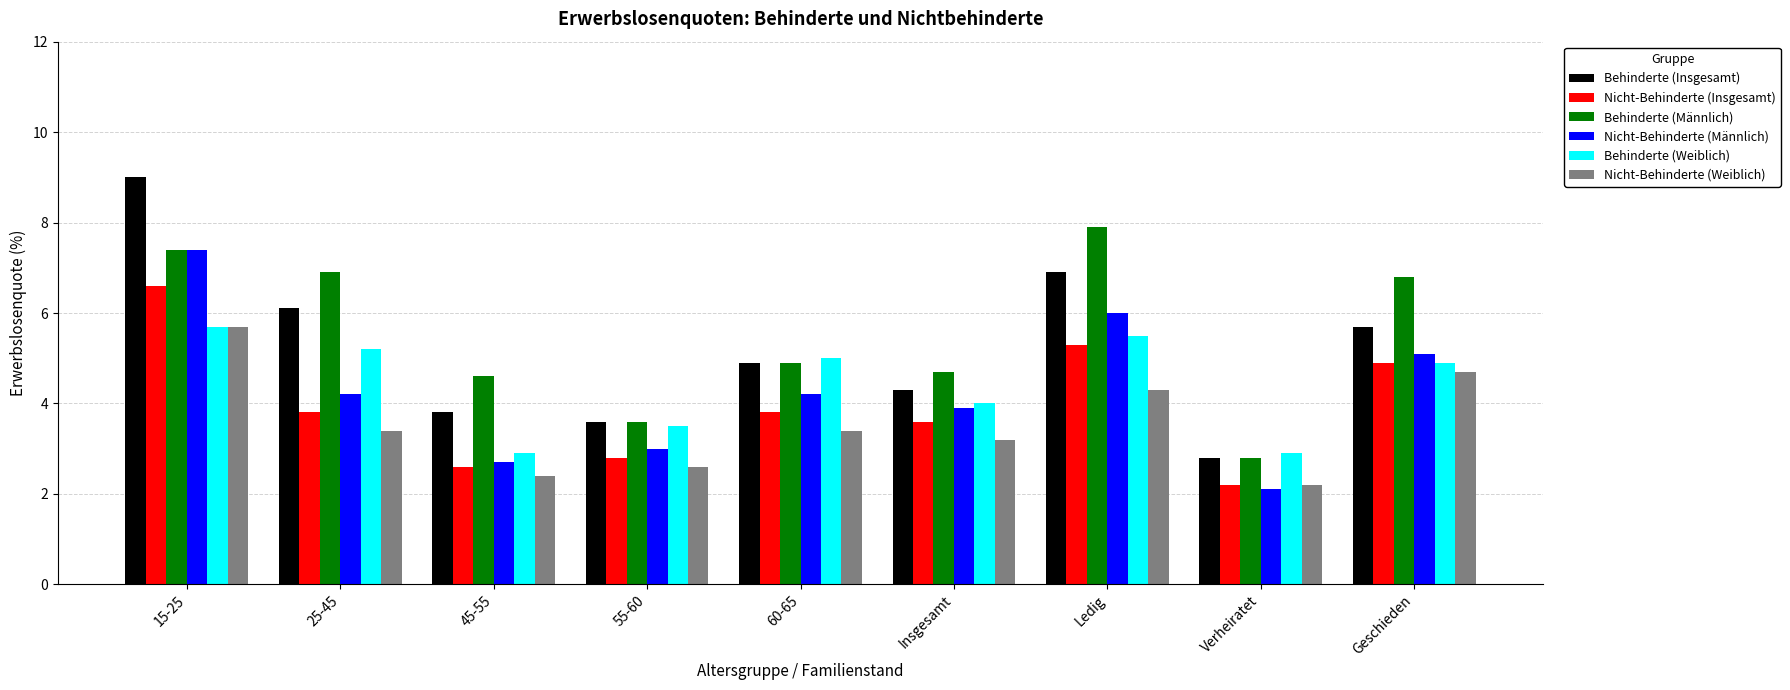

Which series has the largest range (max minus min)?

Behinderte (Insgesamt)